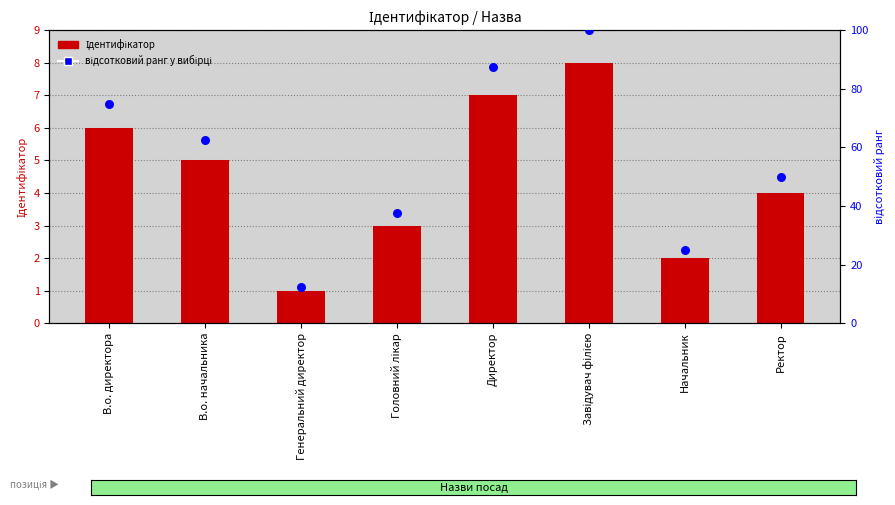

What are all the series names shown in the legend?

Ідентифікатор, відсотковий ранг у вибірці